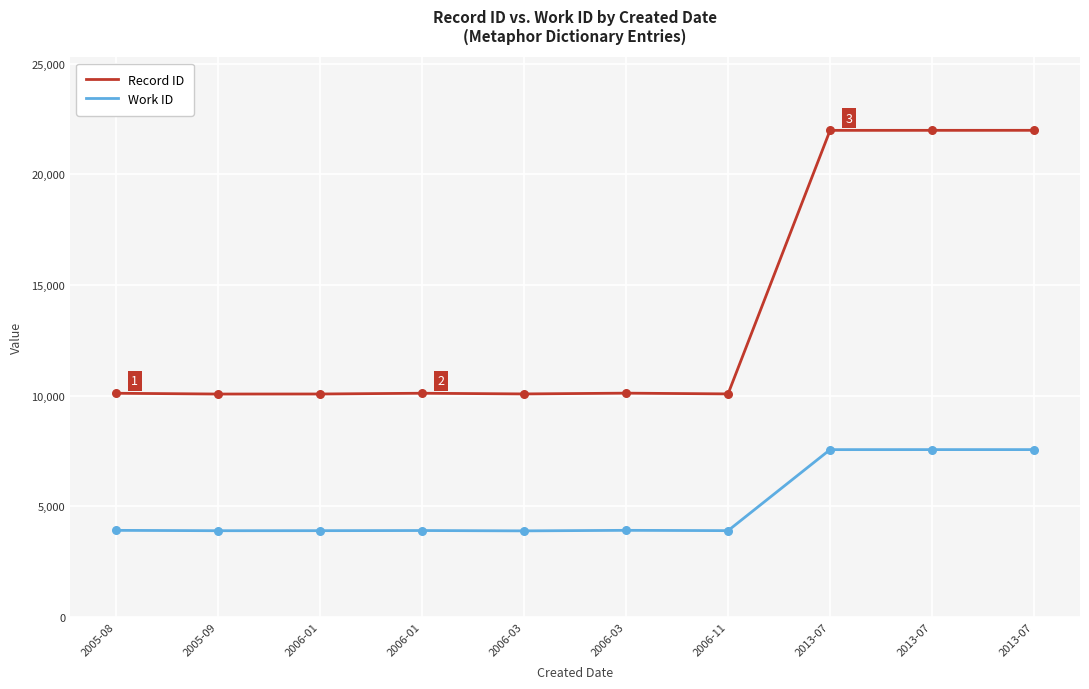

What are all the series names shown in the legend?

Record ID, Work ID